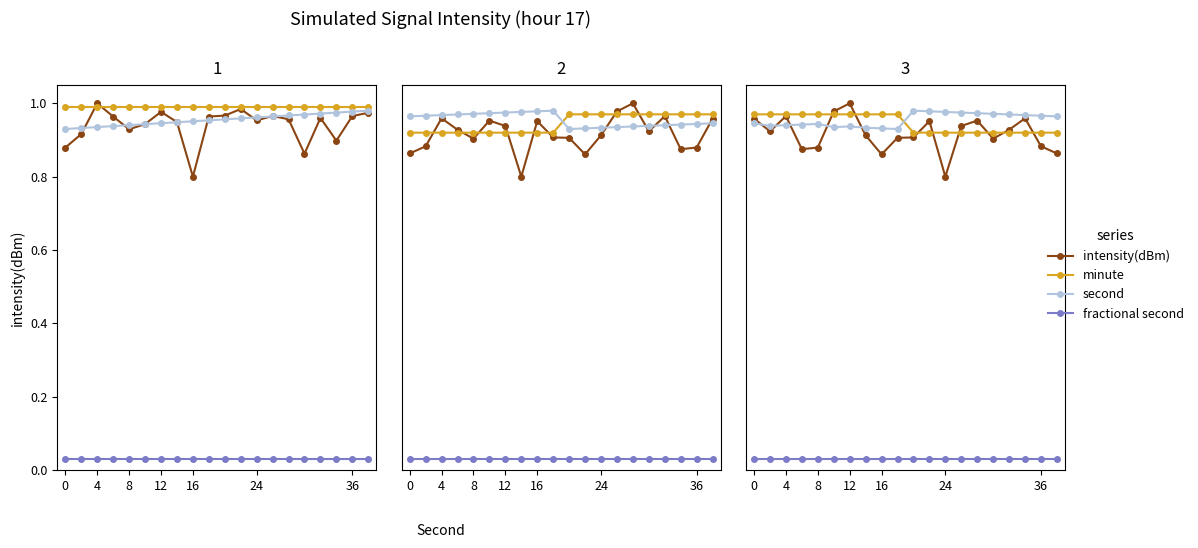

At how many categories does at least one series exceed 0?

20